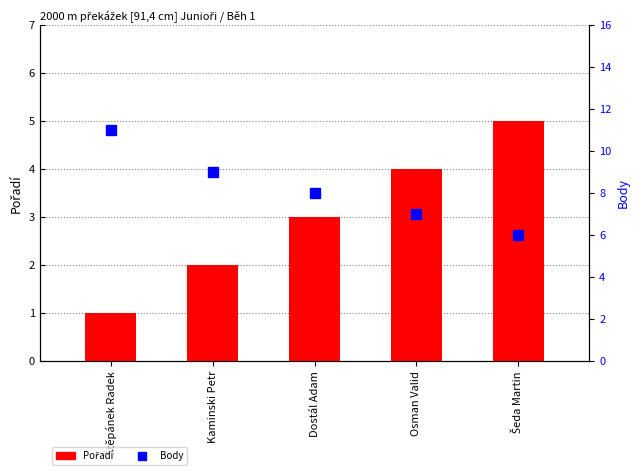

What is the minimum value for Pořadí?

1